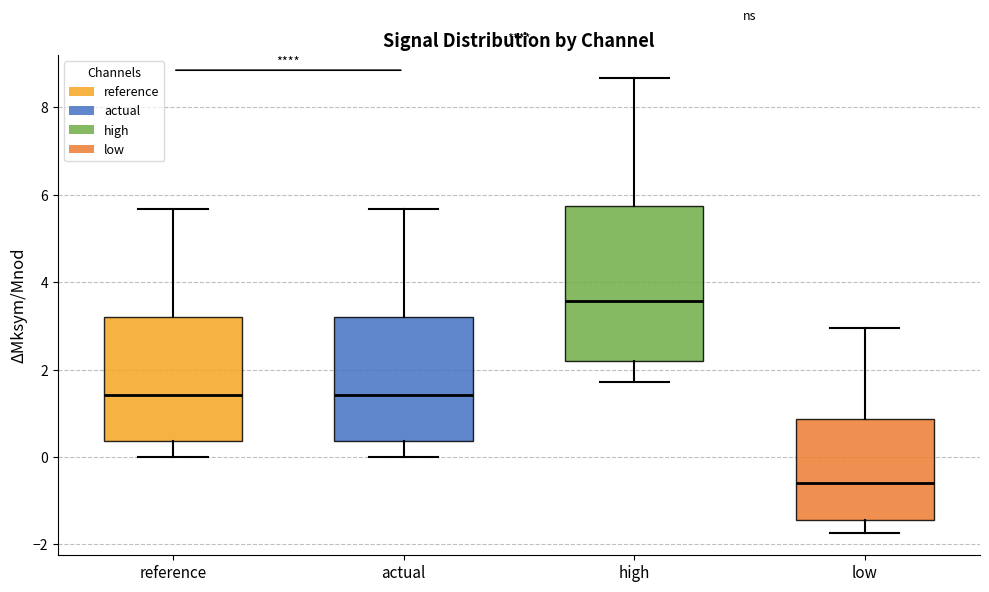

Where does the lower whisker of the box for actual end on the y-axis? The values are not printed on the chart, so give them approximately, as read against the axis.

0.0